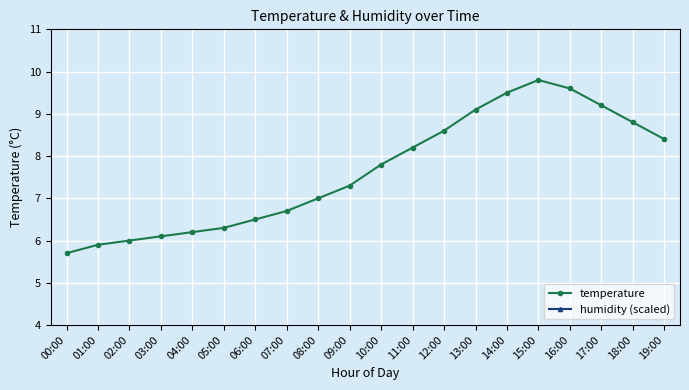

Reading left to right, transcribe all the data shown in this chart.

temperature: 5.7	5.9	6.0	6.1	6.2	6.3	6.5	6.7	7.0	7.3	7.8	8.2	8.6	9.1	9.5	9.8	9.6	9.2	8.8	8.4
humidity (scaled): 12.0	12.0	12.0	12.0	12.0	12.0	12.0	12.0	12.0	12.0	12.0	12.0	12.0	12.0	12.0	12.0	12.0	12.0	12.0	12.0